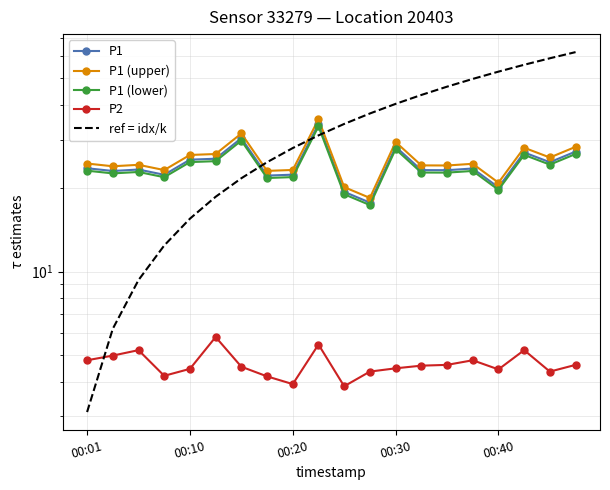

What is the minimum value for ref = idx/k?

3.1